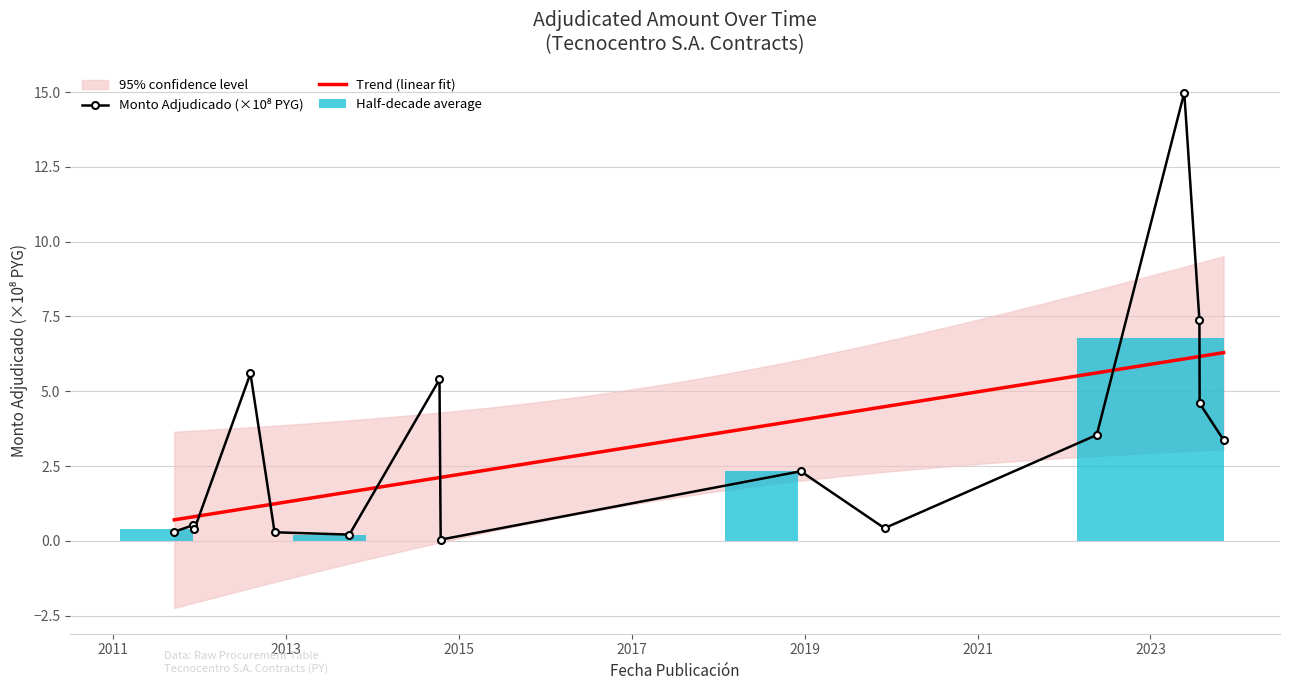

What is the value of the 11th bar from the left?

3.5